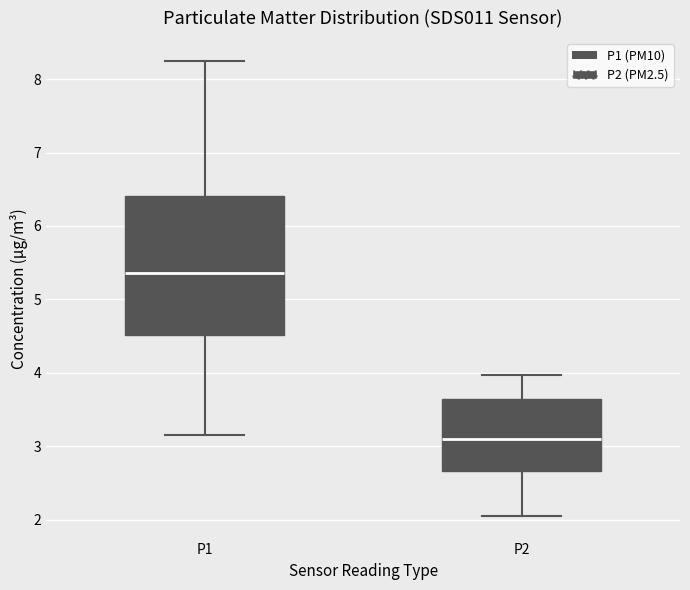

Which box's median line is the lowest?

P2